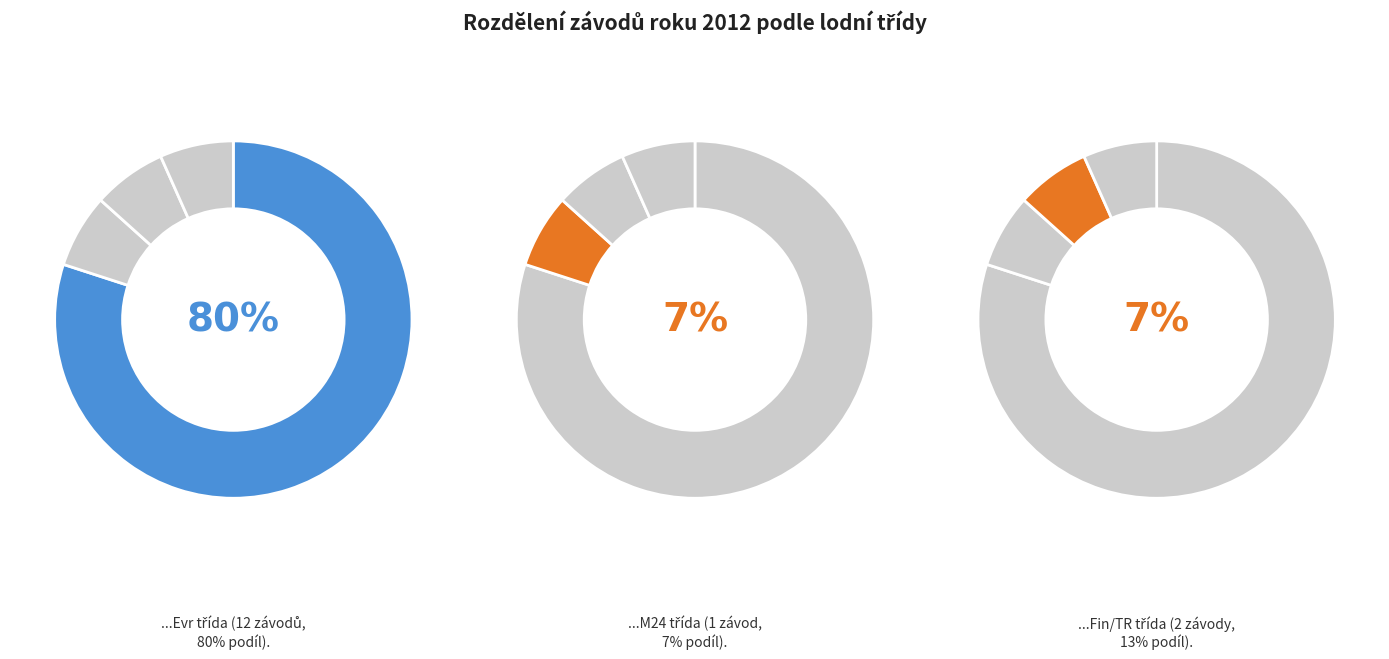

How many slices are in this pie chart?

4